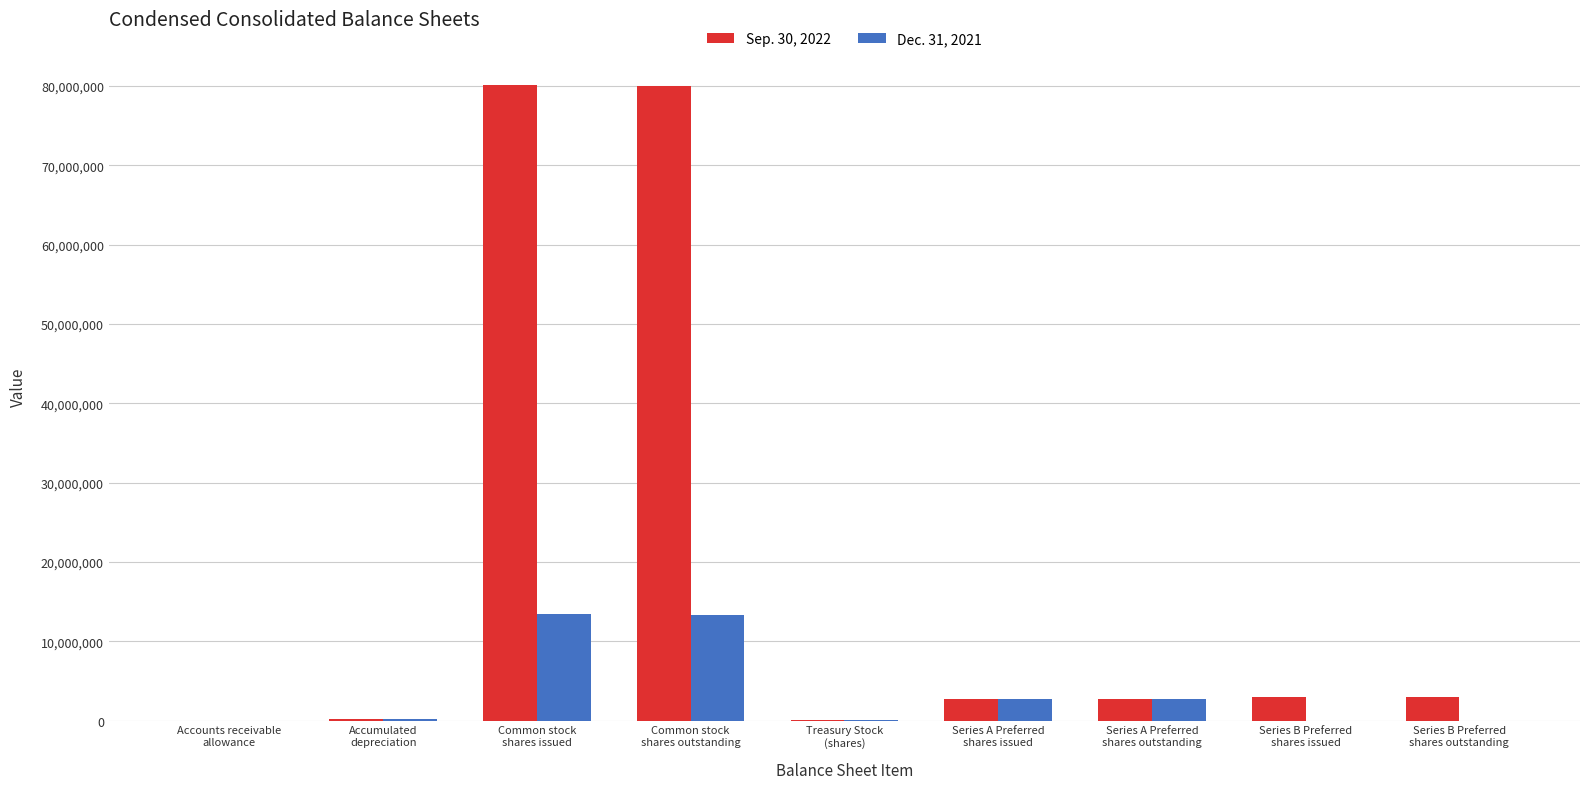

What is the greatest value displayed?

80173342